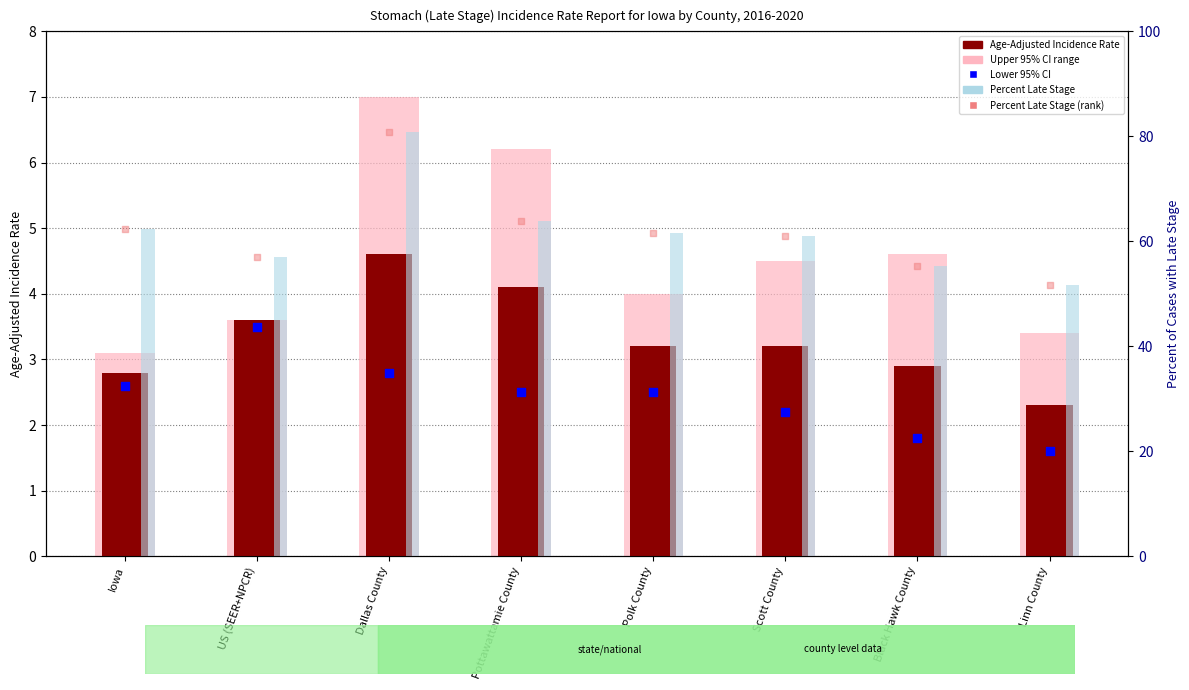

At how many categories does at least one series exceed 17?

8